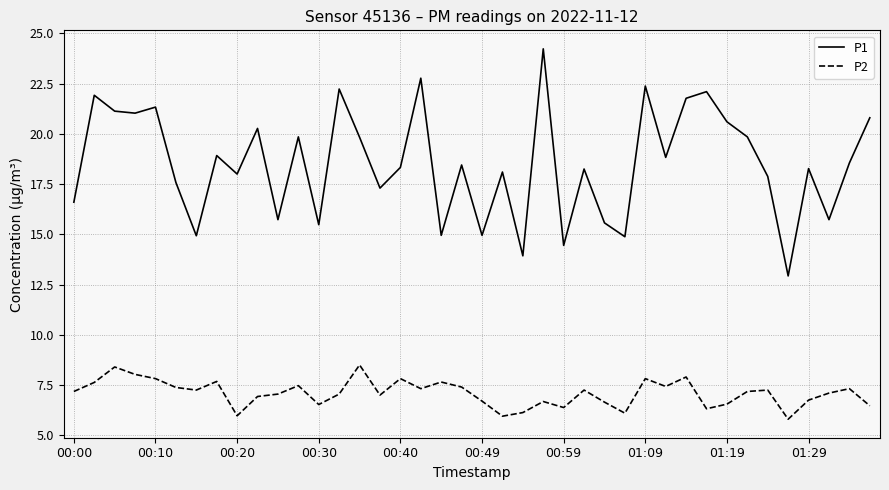

List the series in order of their overall mean, highest first.

P1, P2